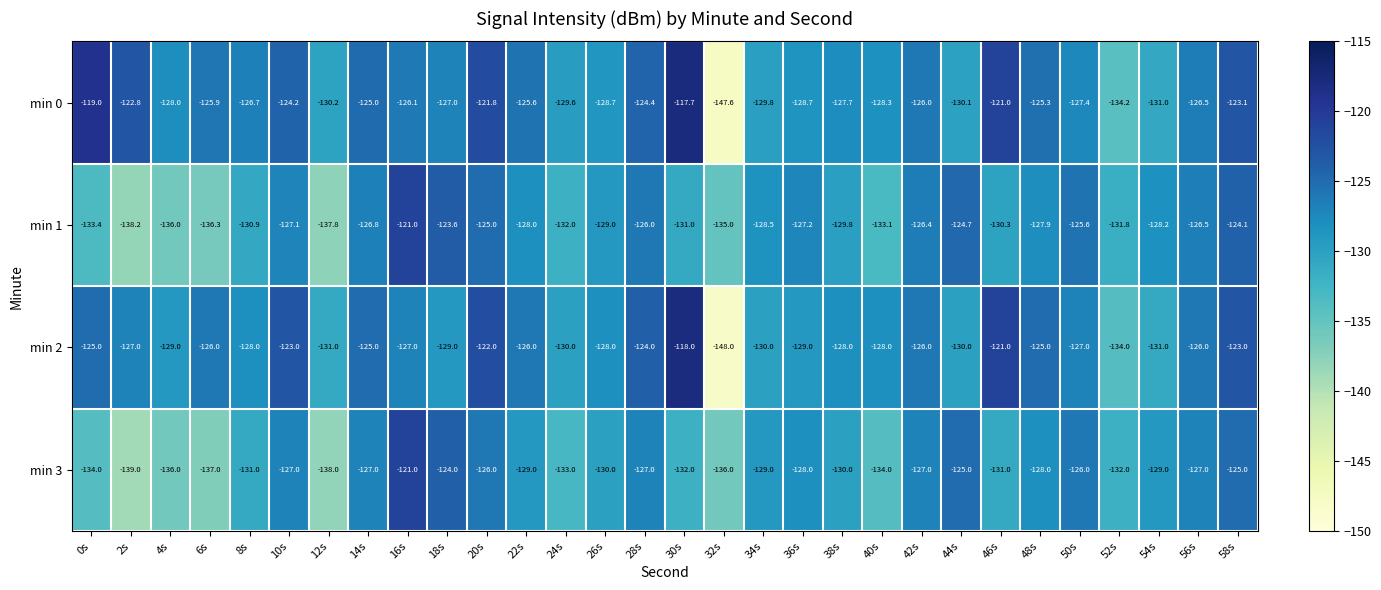

At which category is the sum across all series the highest?

20s